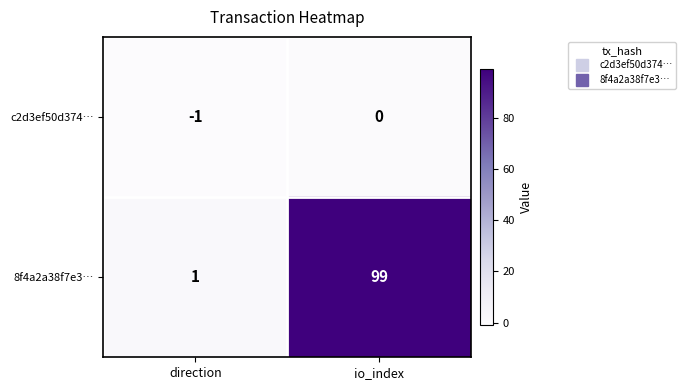

What is the difference between the highest and lowest values at io_index?

99